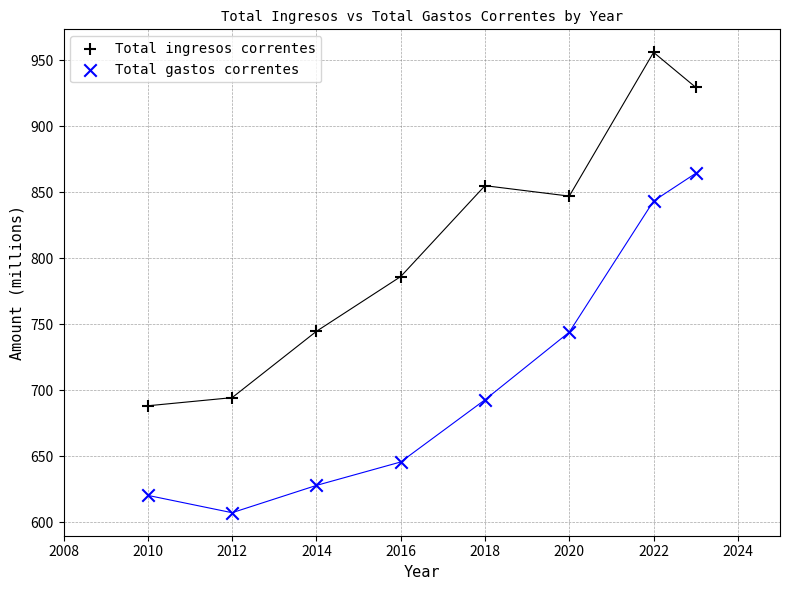

Which series contains the highest Y value?

Total ingresos correntes